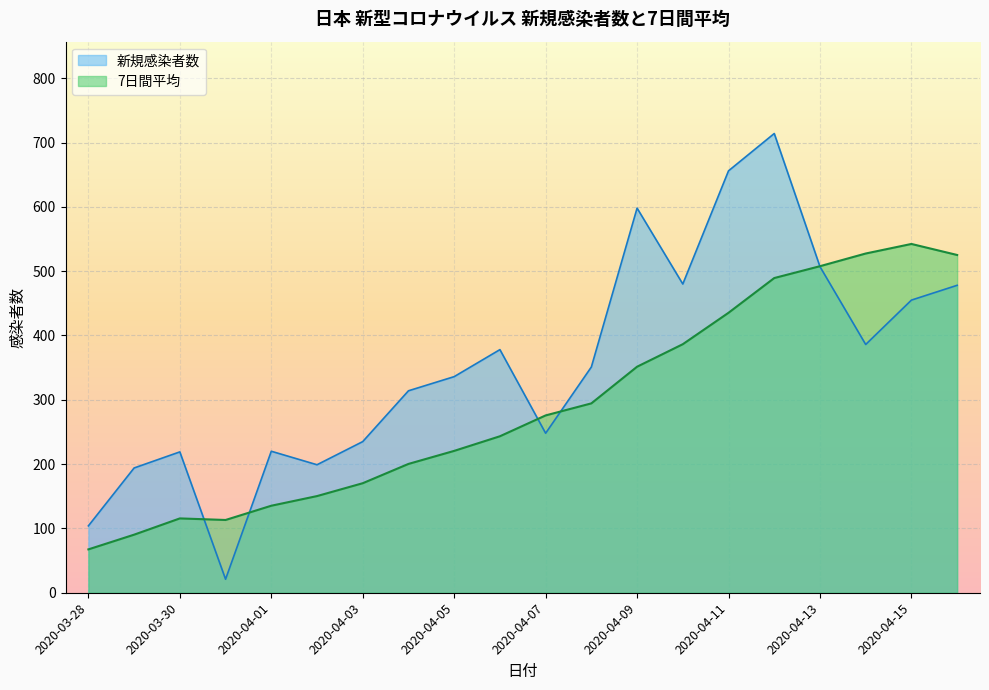

At how many categories does at least one series exceed 89?

20